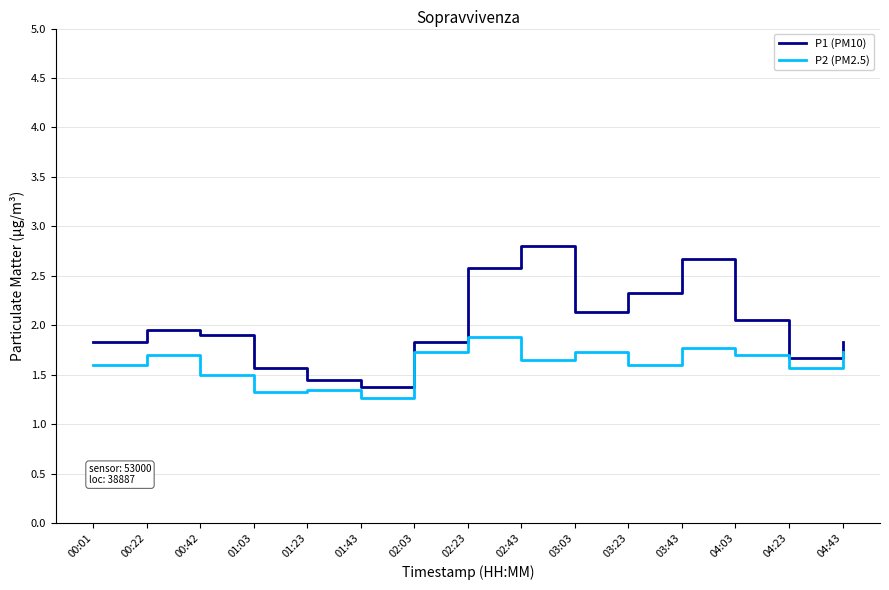

Rank the series at 01:03 from lowest to highest value.

P2 (PM2.5), P1 (PM10)